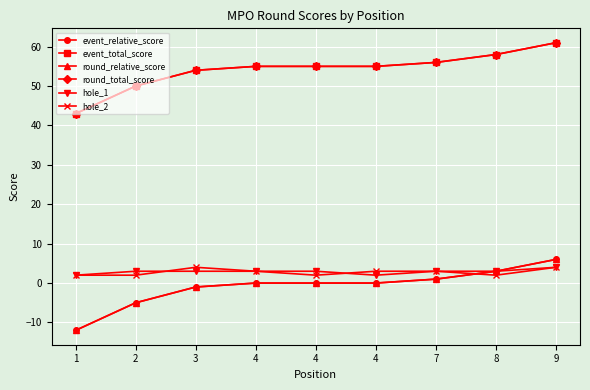

The hole_1 series shows 3 at 4. True or false?

False